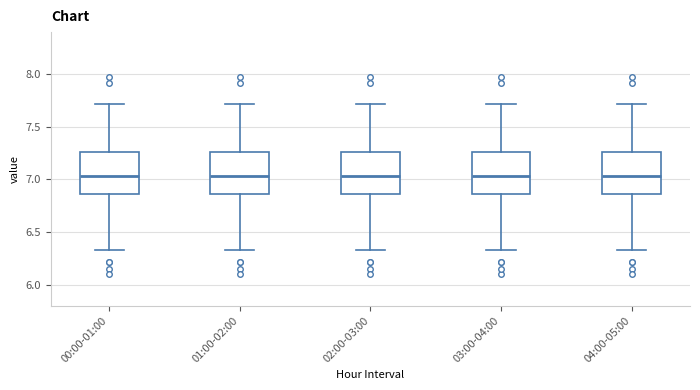

Where does the lower whisker of the box for 04:00-05:00 end on the y-axis? The values are not printed on the chart, so give them approximately, as read against the axis.

6.35